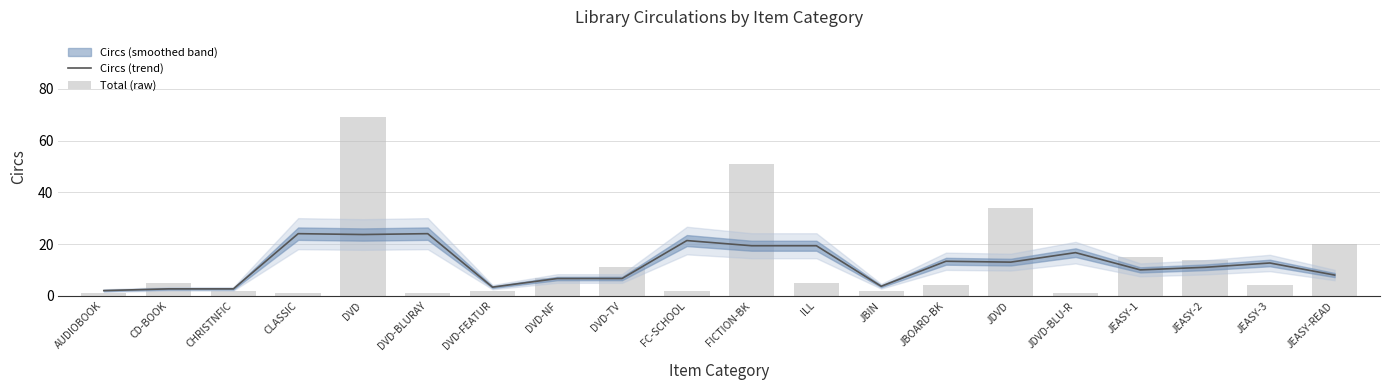

What is the lowest value of the Circs (trend) series?

2.0